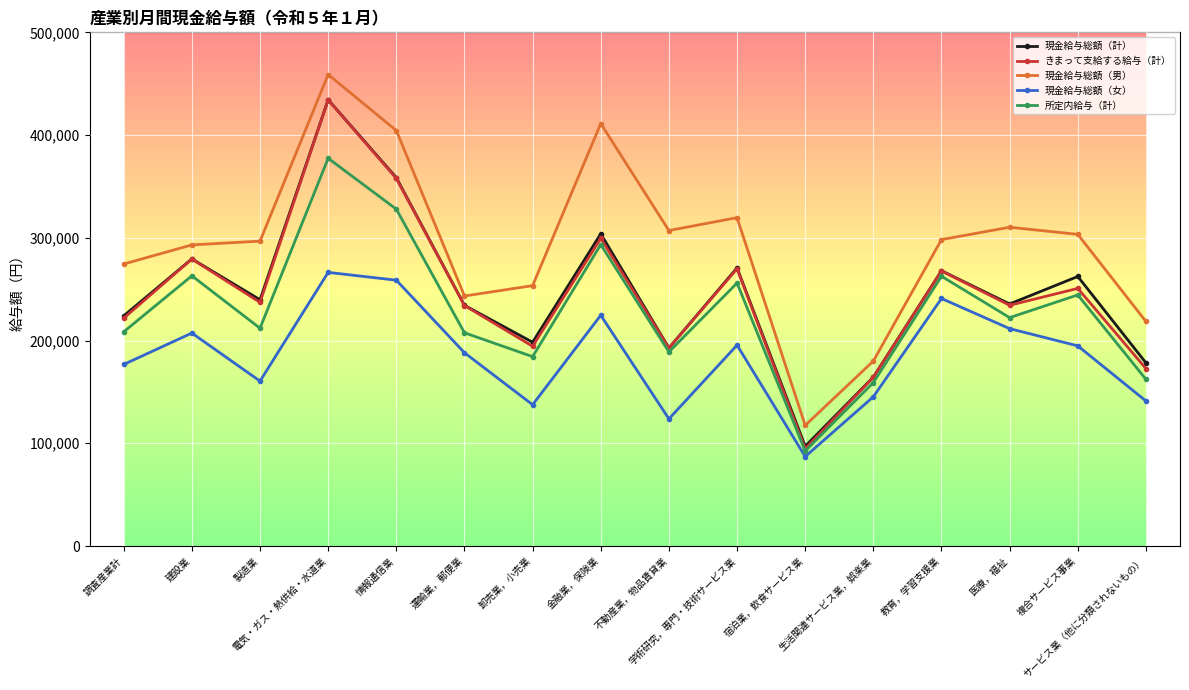

What is the difference between the maximum and minimum values in the きまって支給する給与（計） series?

339434